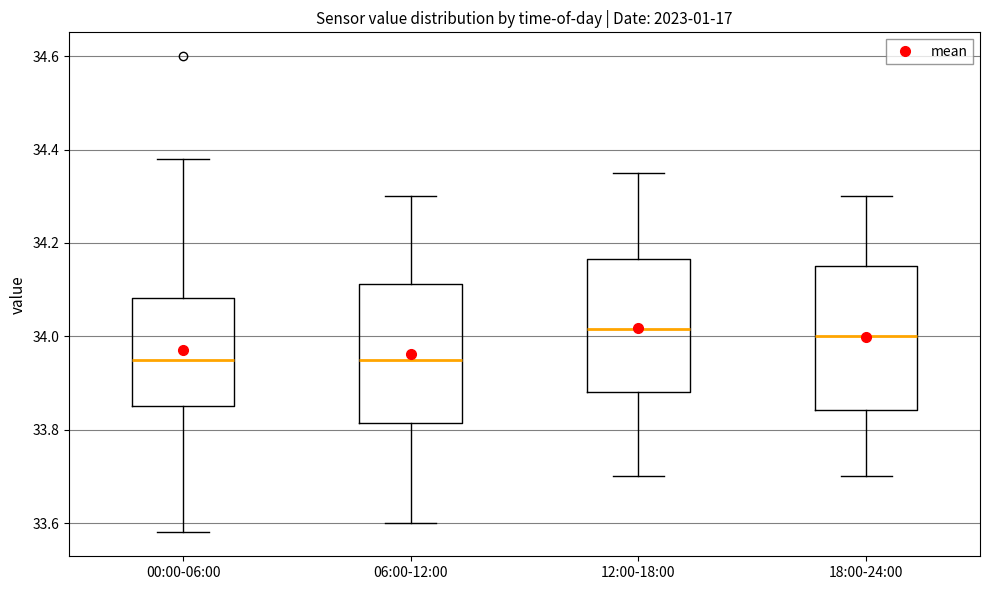

Reading left to right, transcribe this box plot: for each box, give where its median line is, the range the box spans, and where its two whiskers end, as read against the y-axis. The values are not printed on the chart, so give them approximately, as read against the axis.

00:00-06:00: median 33.96, box 33.86 to 34.08, whiskers 33.58 to 34.38
06:00-12:00: median 33.96, box 33.82 to 34.12, whiskers 33.60 to 34.30
12:00-18:00: median 34.02, box 33.88 to 34.16, whiskers 33.70 to 34.36
18:00-24:00: median 34.00, box 33.84 to 34.16, whiskers 33.70 to 34.30